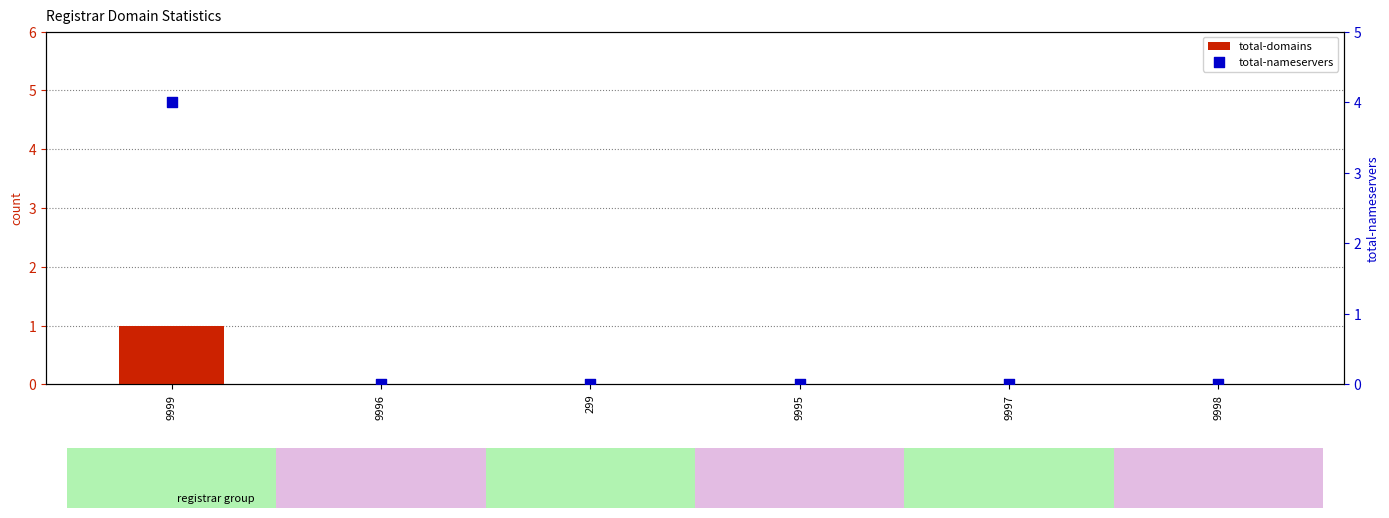

At which category is the sum across all series the highest?

9999